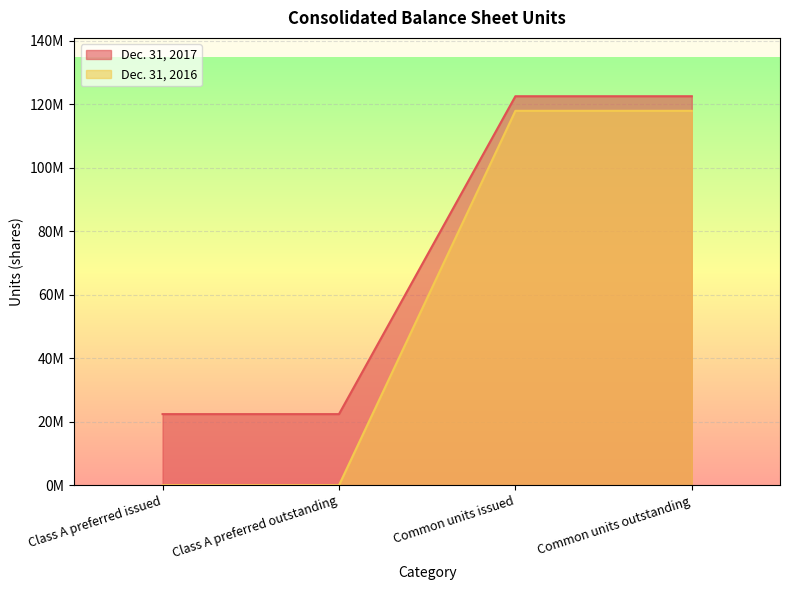

List the series in order of their peak value, highest first.

Dec. 31, 2017, Dec. 31, 2016